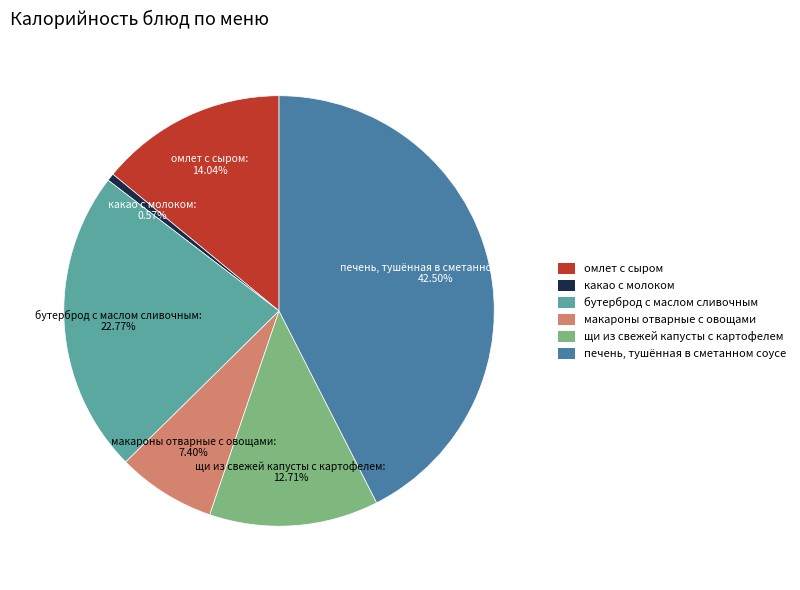

Which has a higher value, щи из свежей капусты с картофелем or макароны отварные с овощами?

щи из свежей капусты с картофелем